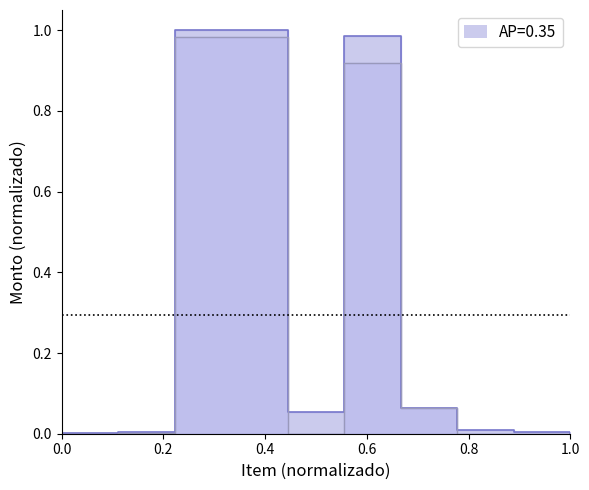

How many series are shown in this chart?

2